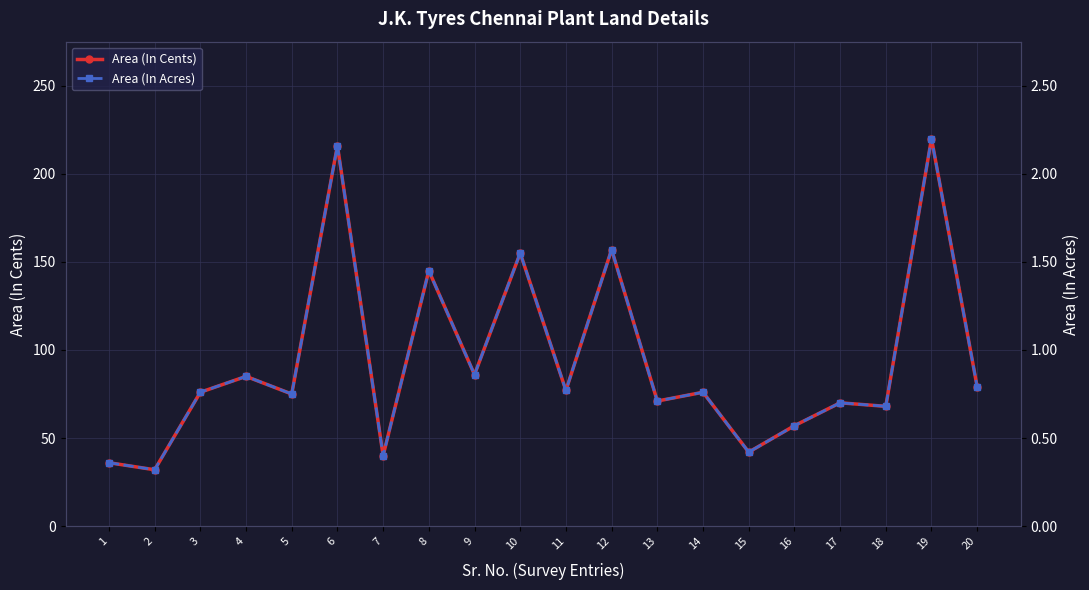

List the series in order of their peak value, lowest first.

Area (In Acres), Area (In Cents)